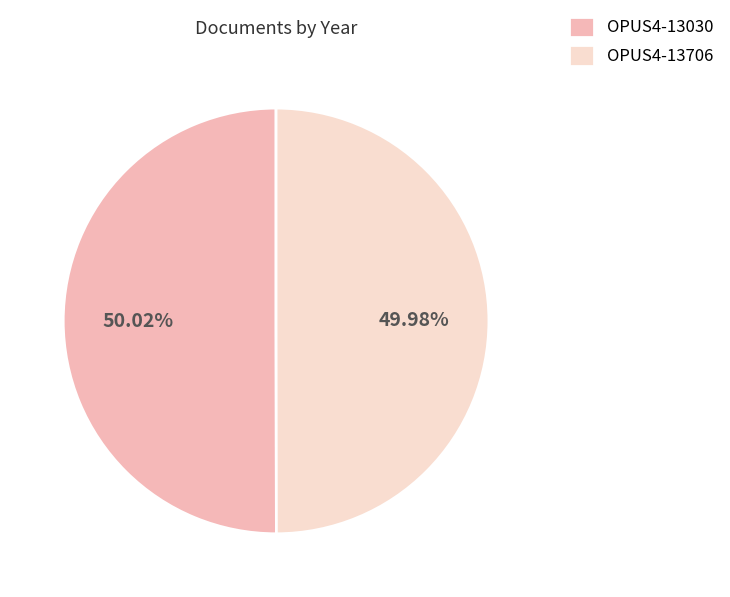

To the nearest percent, what is the average slice percentage?

50%